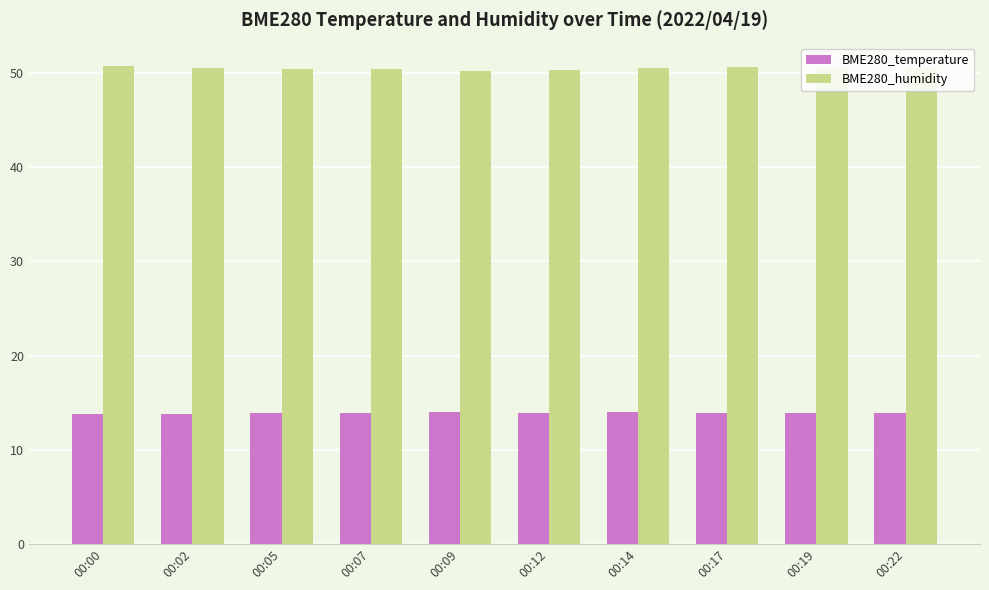

List the series in order of their overall mean, highest first.

BME280_humidity, BME280_temperature